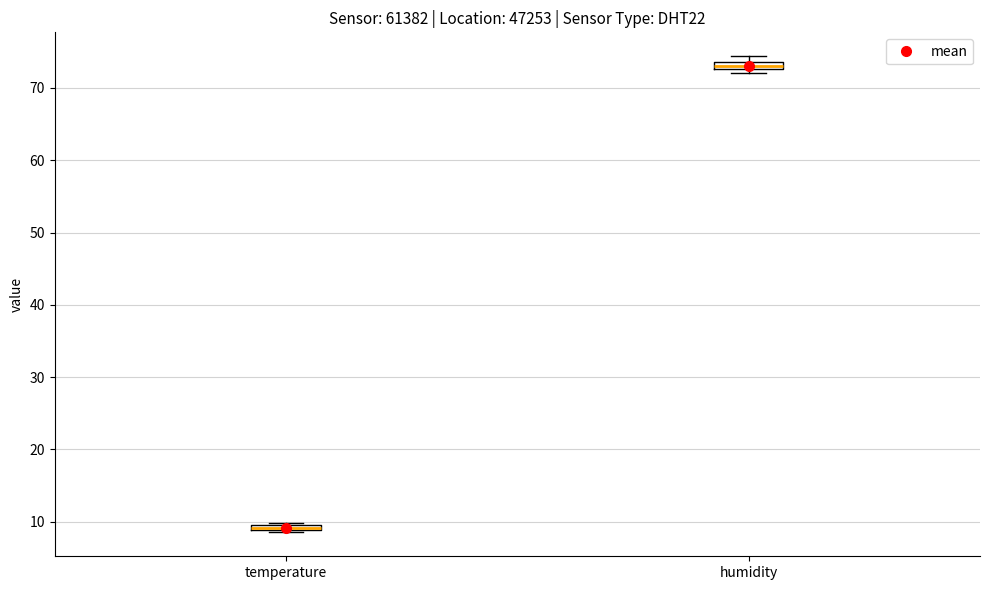

Where is the lower edge of the box for temperature on the y-axis? The values are not printed on the chart, so give them approximately, as read against the axis.

9